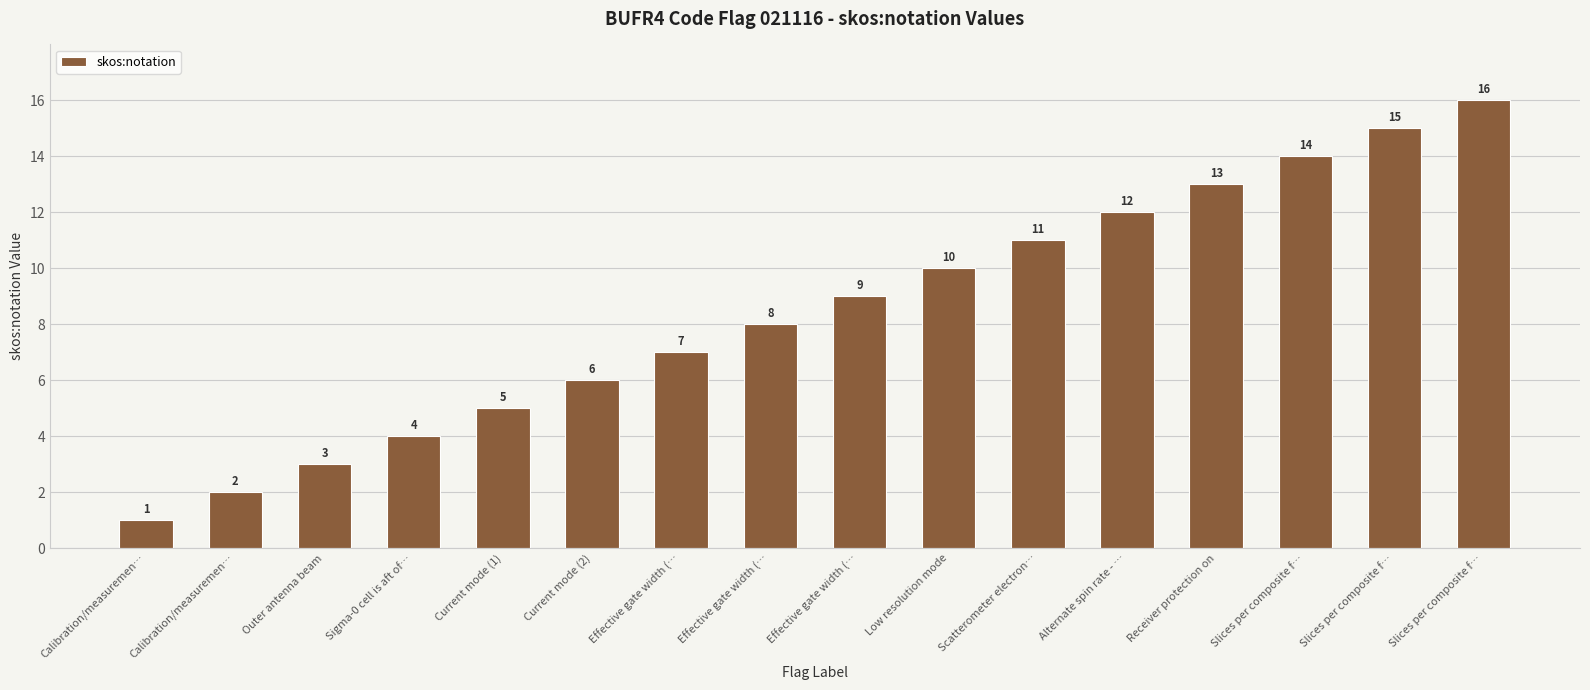

How many categories are shown in the chart?

16